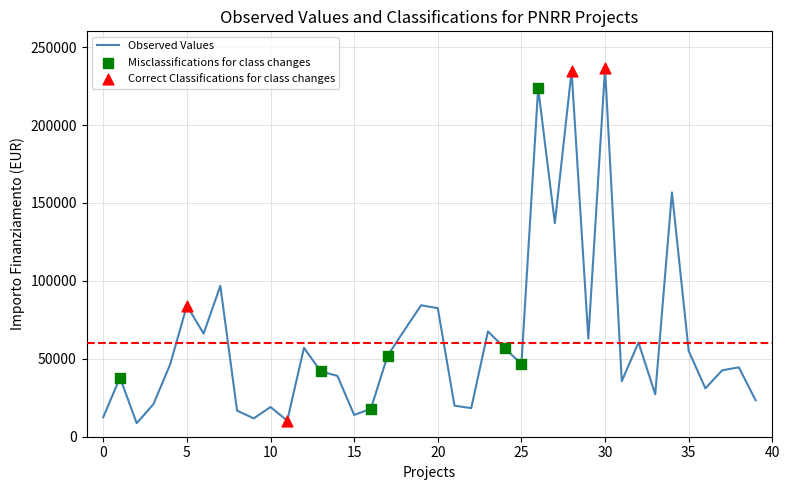

What is the difference between the maximum and minimum values?

227826.6